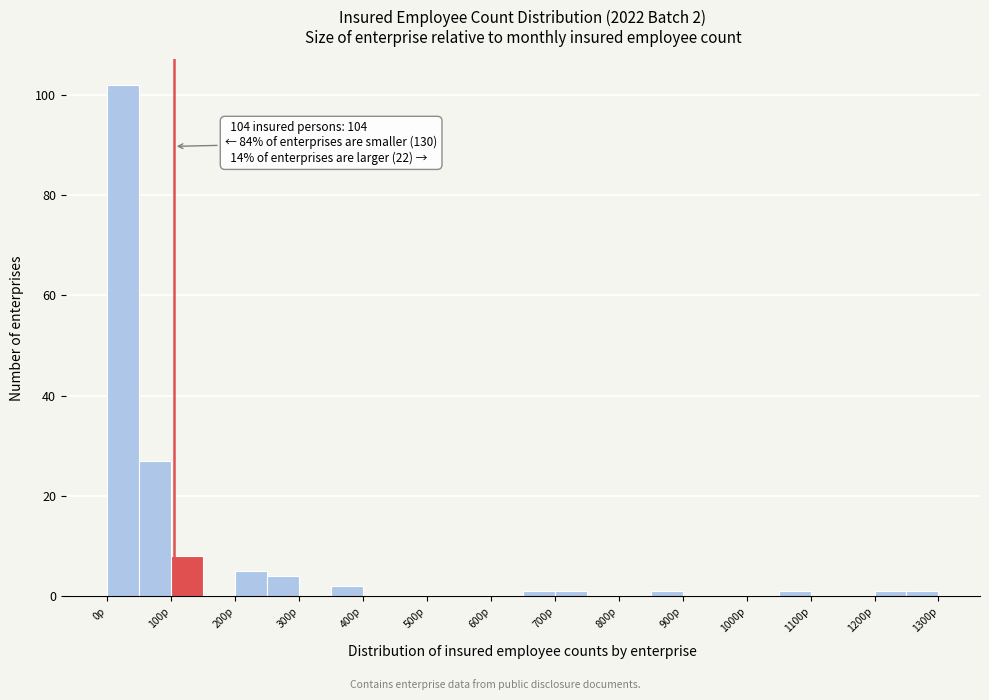

Over which range of the x-axis is the bar tallest?

0 to 50